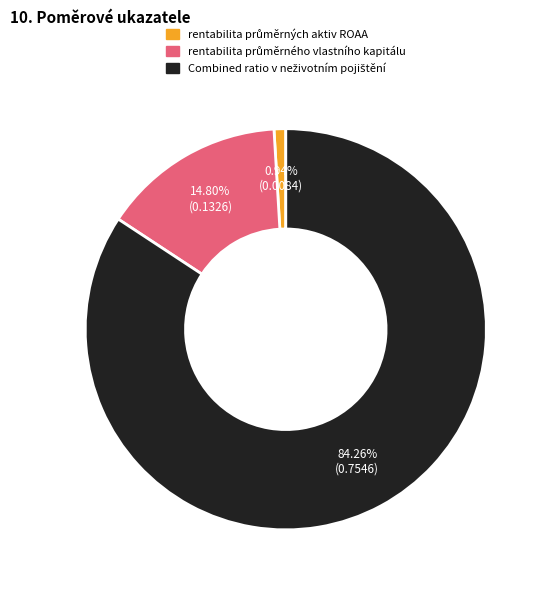

Is there a majority slice in this chart?

Yes